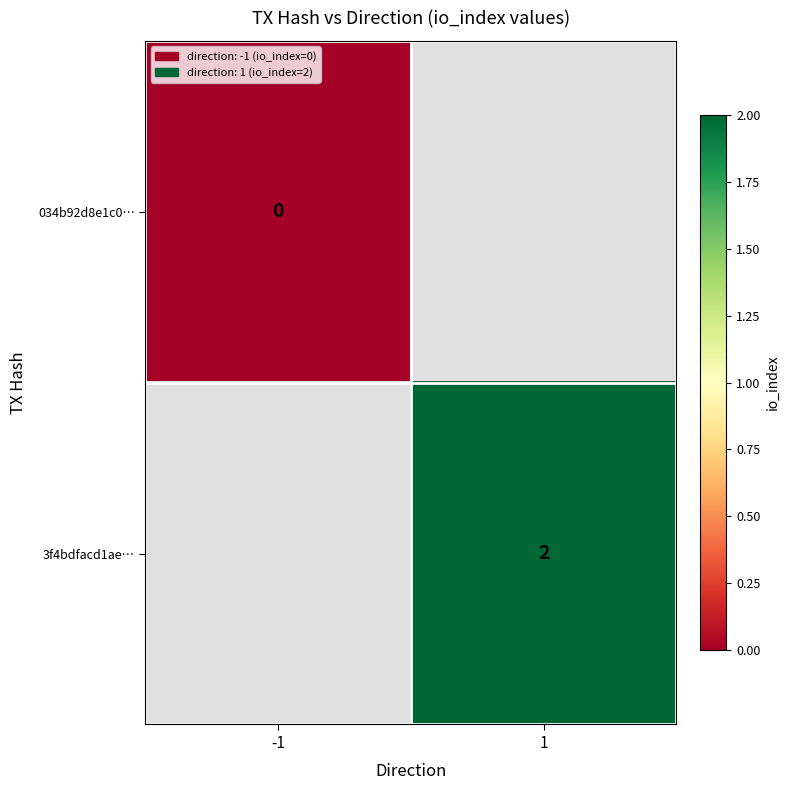

The 3f4bdfacd1ae… series shows 3.5 at 1. True or false?

False